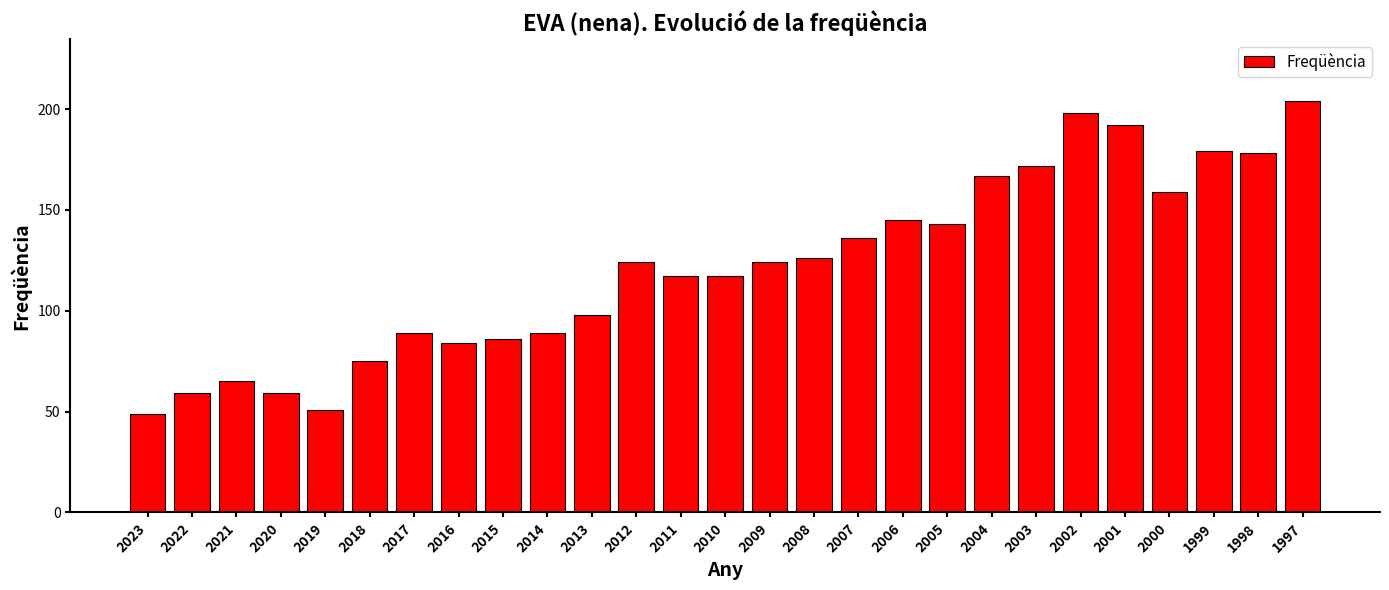

What is the value of the 2nd bar from the left?

59